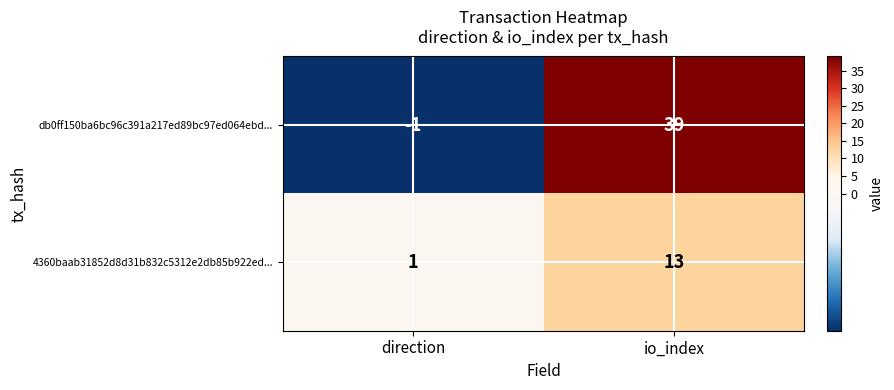

At which category is the sum across all series the highest?

io_index